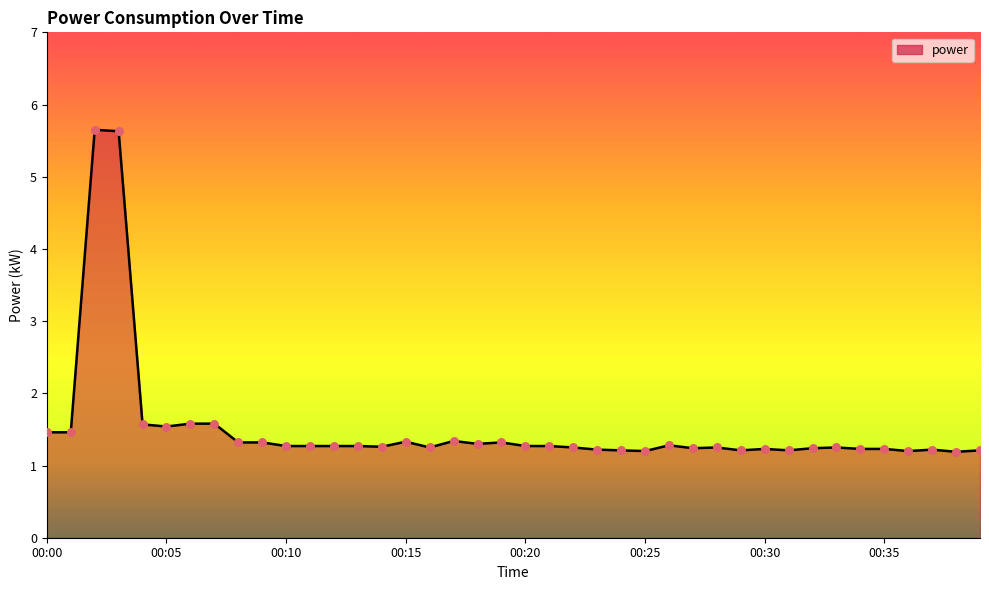

What is the smallest value displayed?

1.2